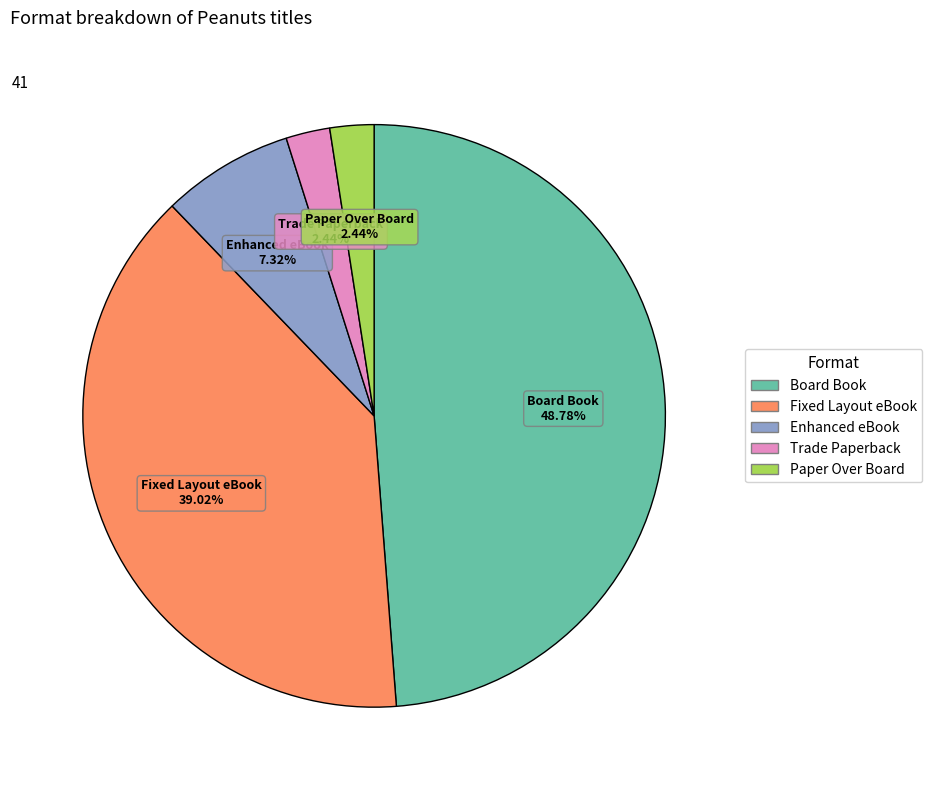

Is there a majority slice in this chart?

No